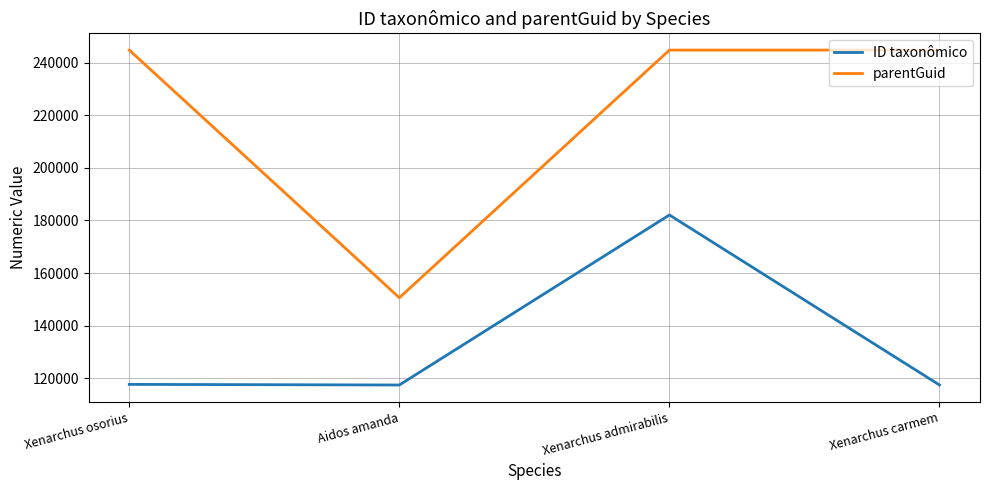

What is the sum of all parentGuid values?

884889